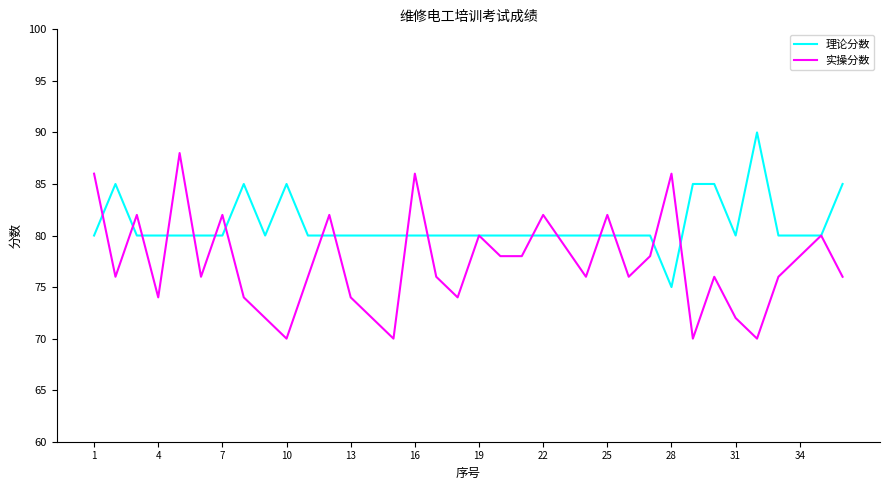

Rank the series by their average value, from lowest to highest.

实操分数, 理论分数